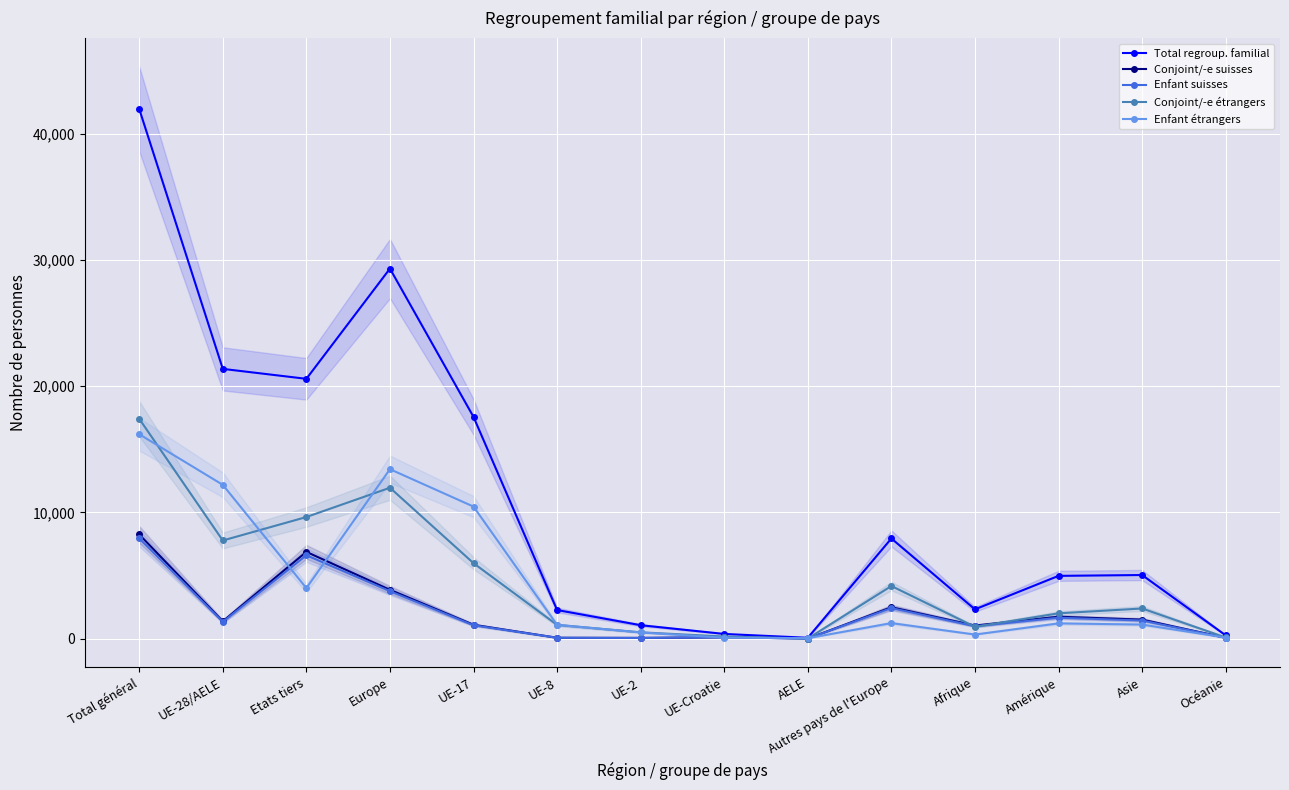

What is the total value across all series at AELE?

165